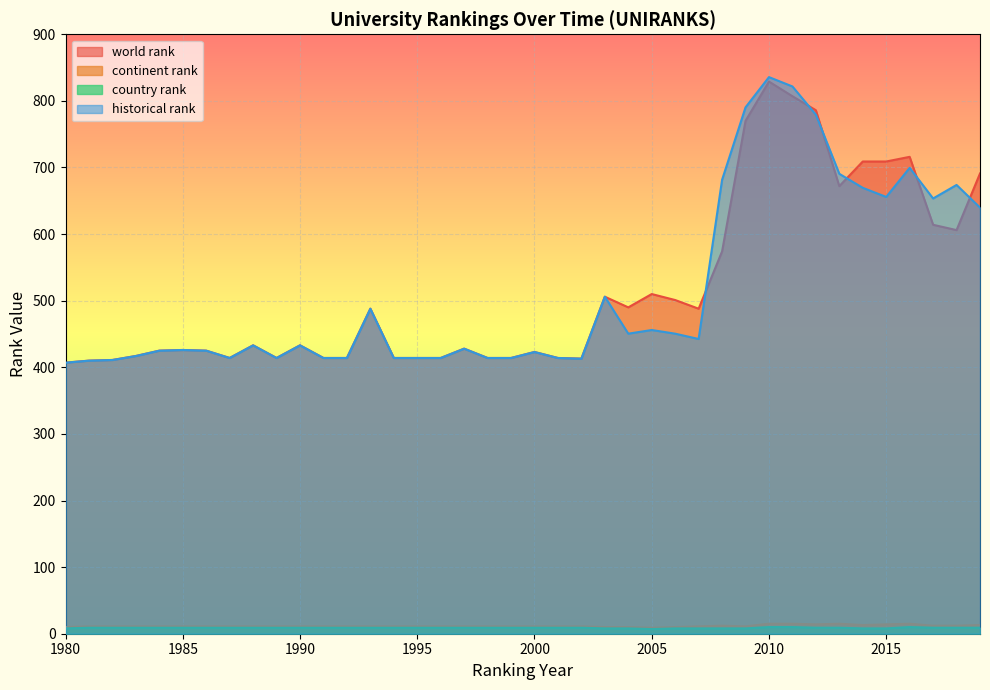

Does the chart display data point markers on the line(s)?

No